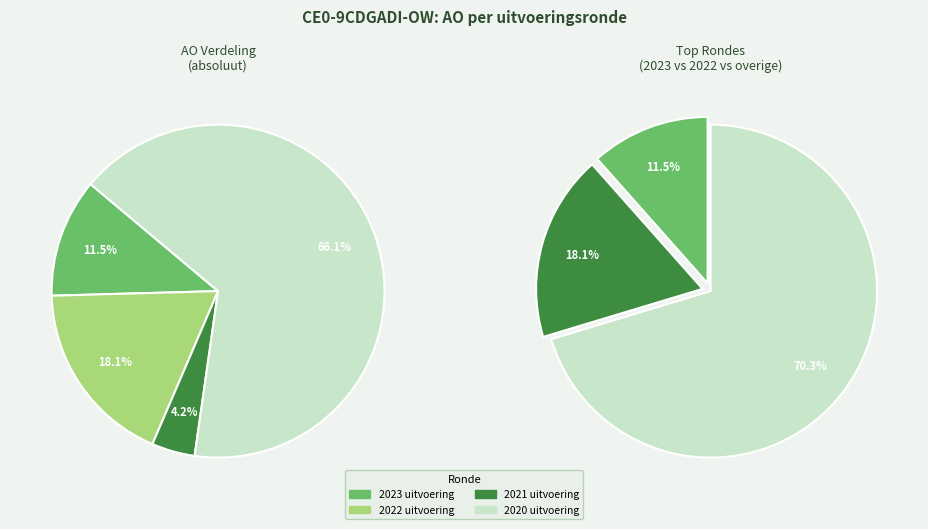

To the nearest percent, what is the average slice percentage?

25%